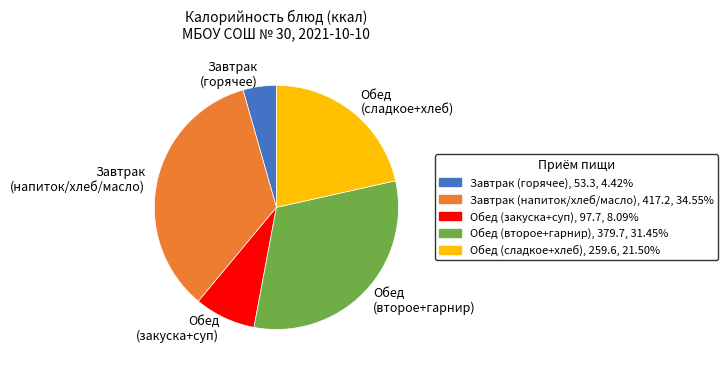

How many segments does this pie chart have?

5